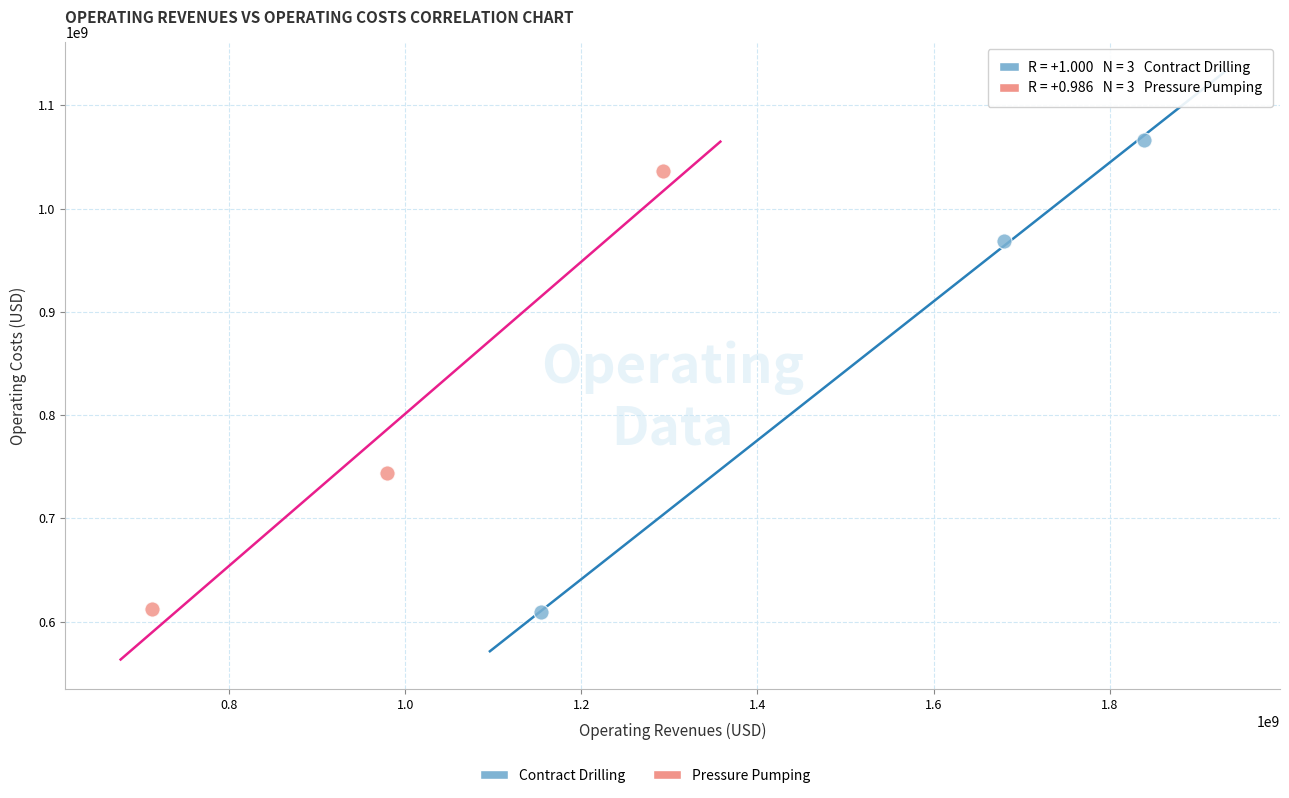

Which series has the largest Y range (max minus min)?

Contract Drilling